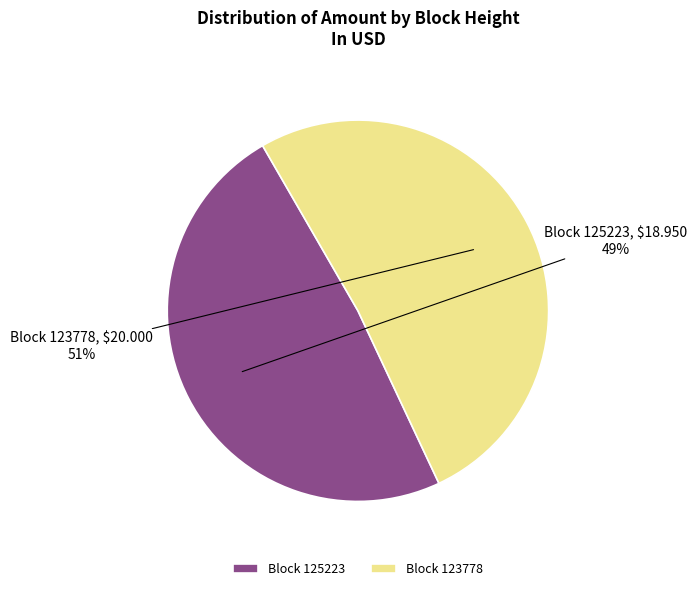

Count the number of slices in the pie.

2